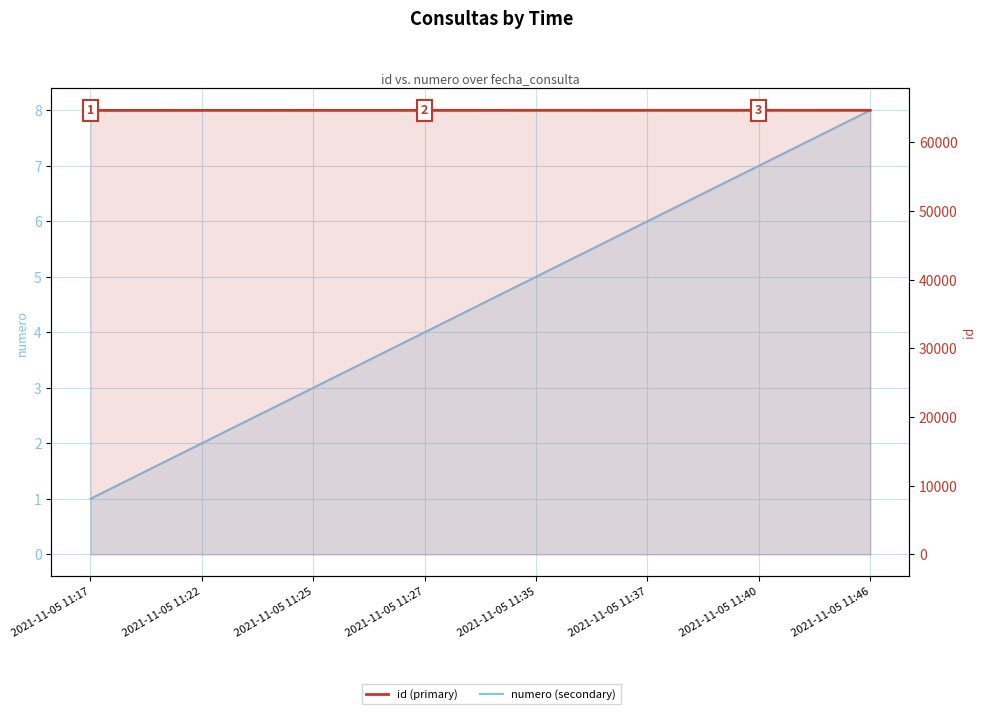

What is the sum of the id values at 2021-11-05 11:27 and 2021-11-05 11:35?

129348